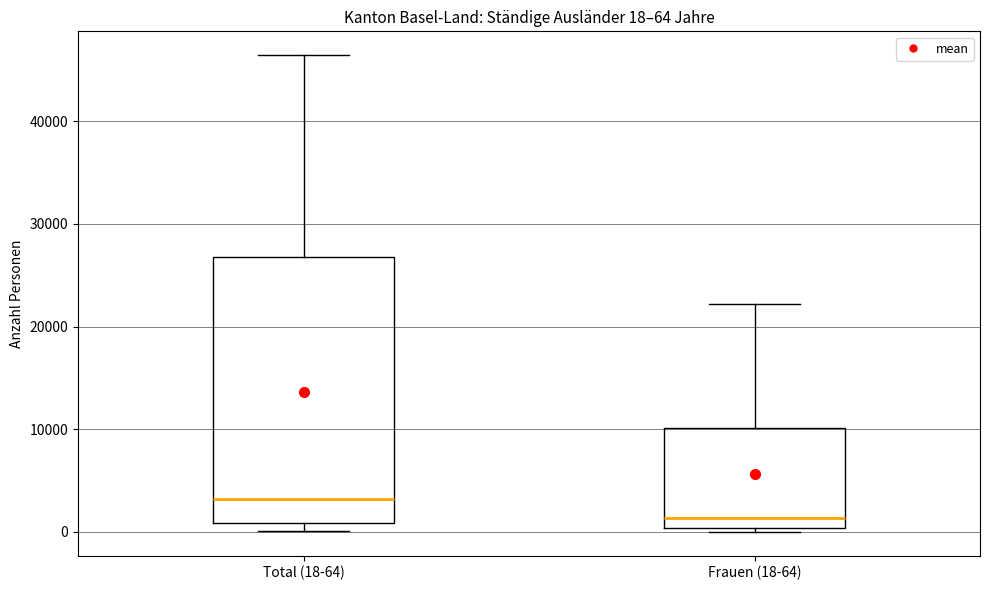

Comparing the boxes themselves (not the whiskers), which one is the tallest?

Total (18-64)